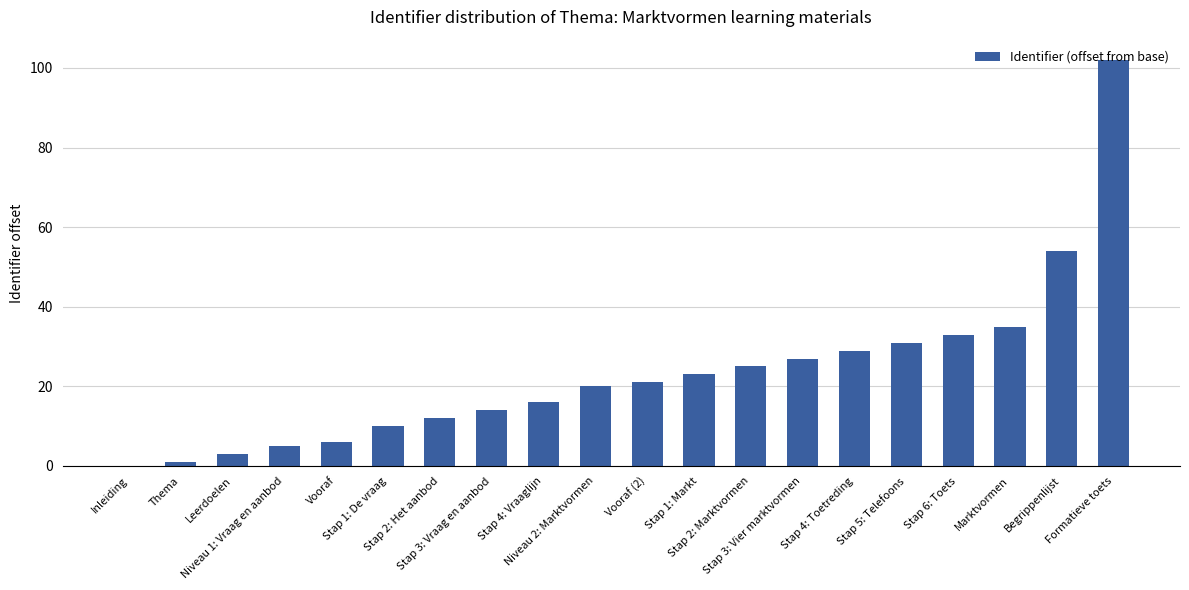

Reading left to right, list all the values displayed in this chart.

0	1	3	5	6	10	12	14	16	20	21	23	25	27	29	31	33	35	54	102